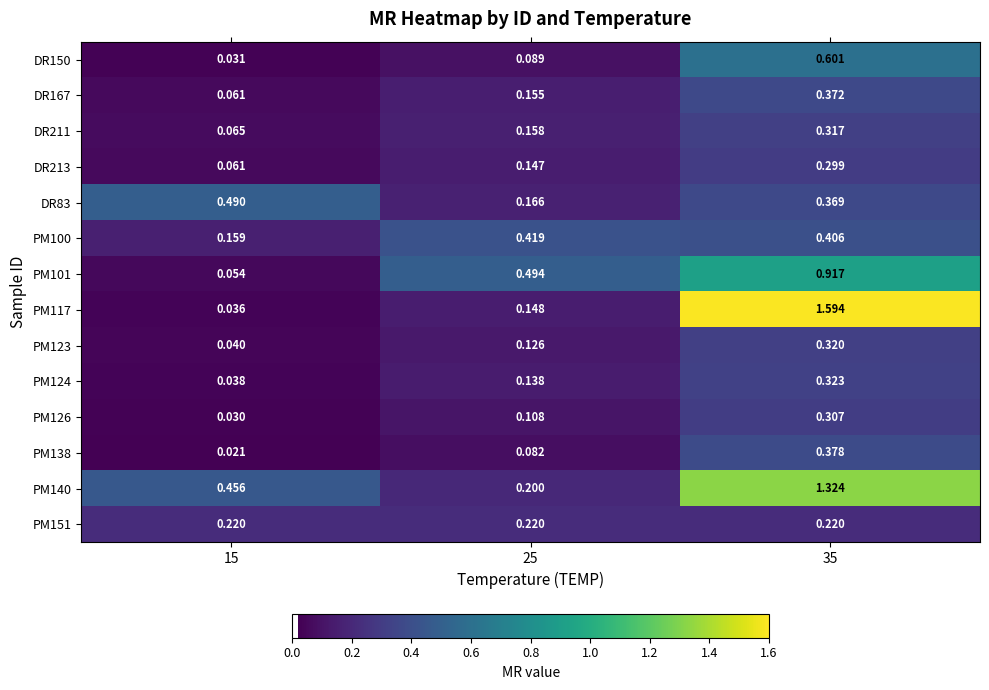

Is the value of PM123 at 25 greater than the value of PM151 at 15?

No